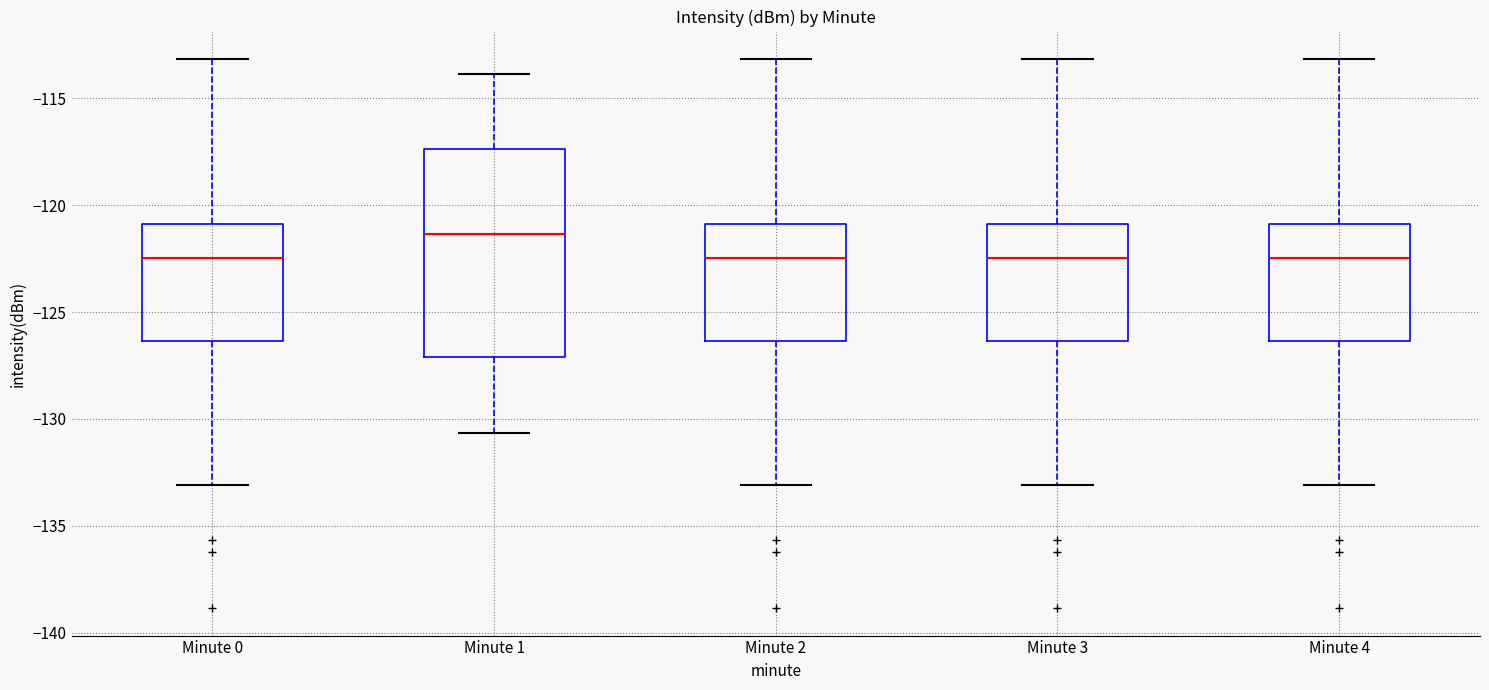

Comparing the boxes themselves (not the whiskers), which one is the tallest?

Minute 1